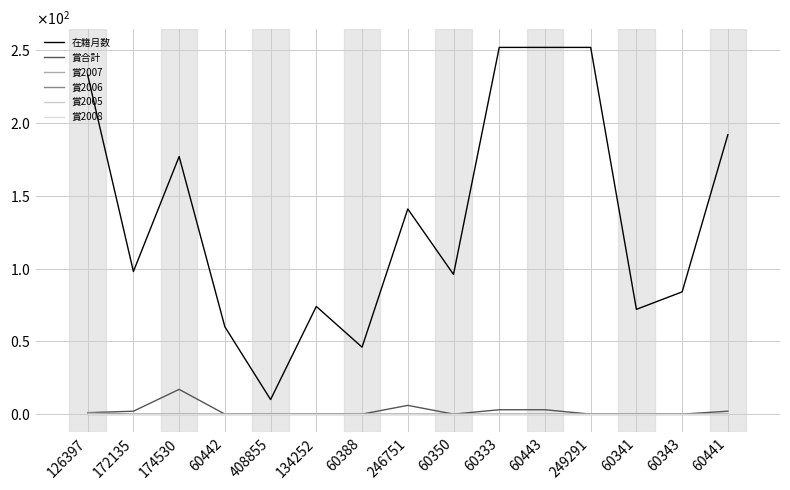

At how many categories does at least one series exceed 6?

15